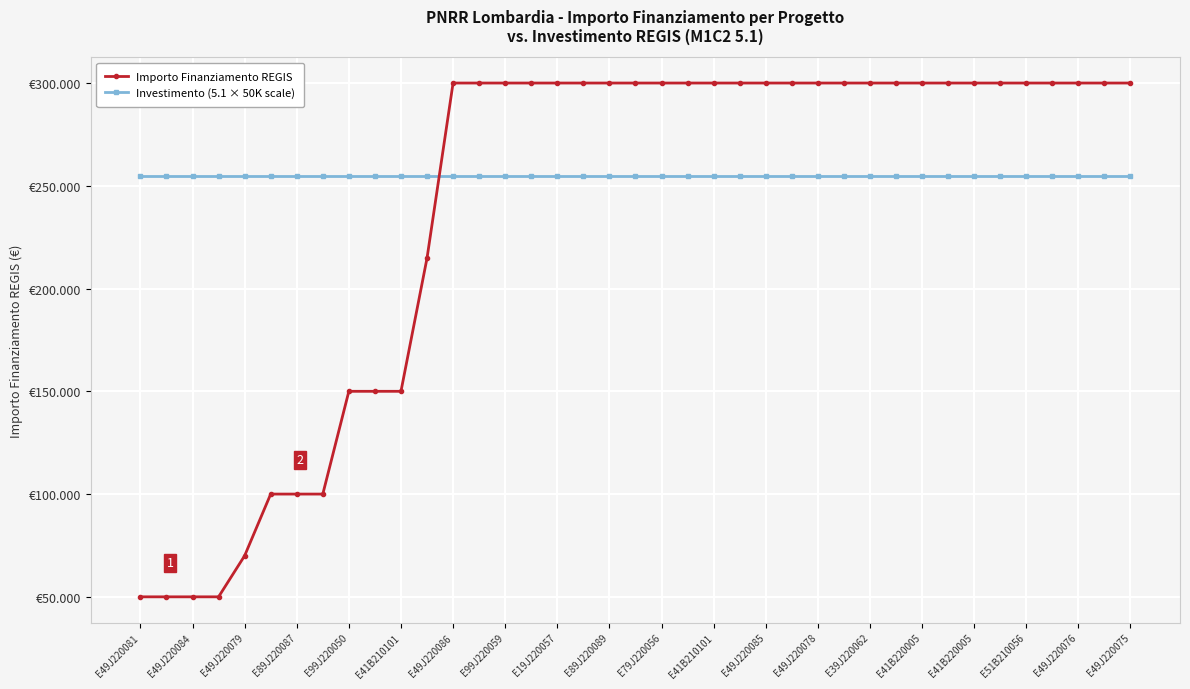

What are all the series names shown in the legend?

Importo Finanziamento REGIS, Investimento (5.1 × 50K scale)